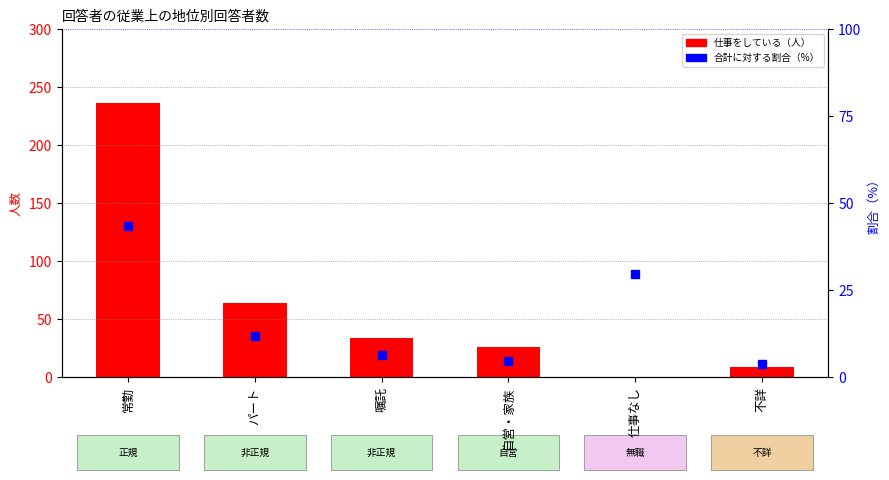

What is the difference between the highest and lowest values at 嘱託?

27.6